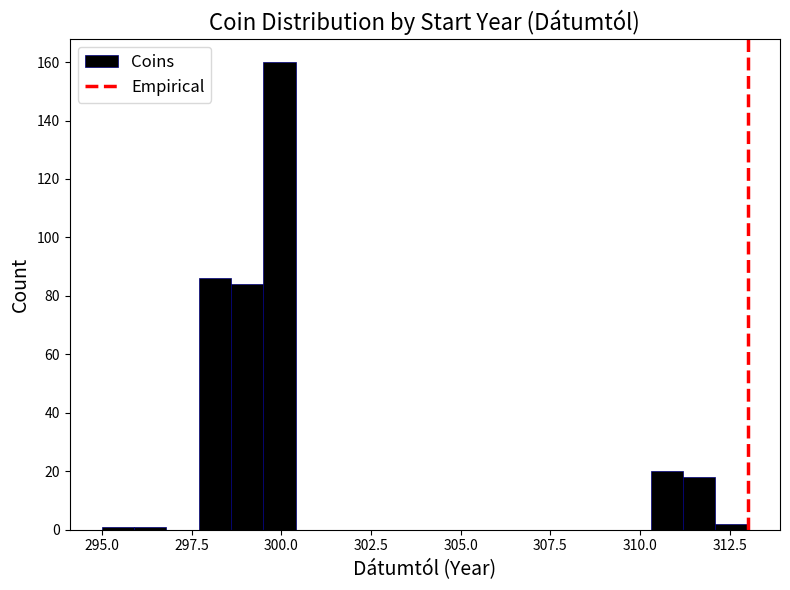

Read against the x-axis, roughly where is the centre of the tallest bar?

300.0